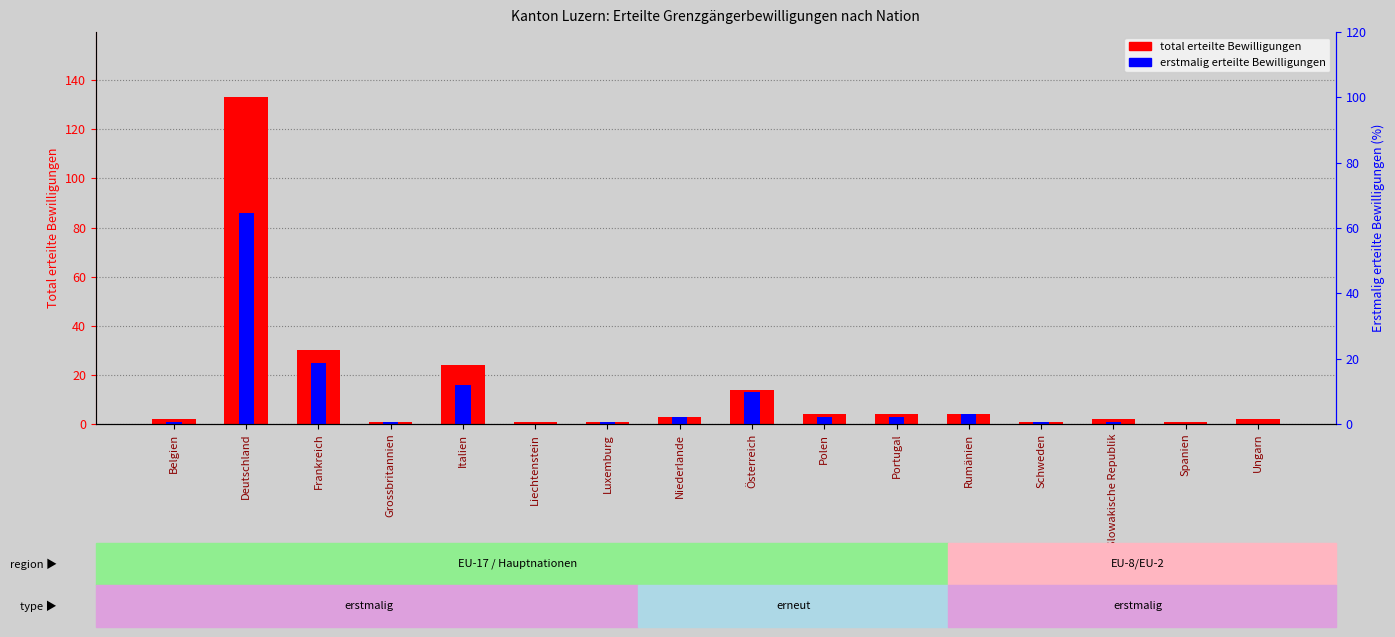

Which label corresponds to the largest value in the chart?

Deutschland